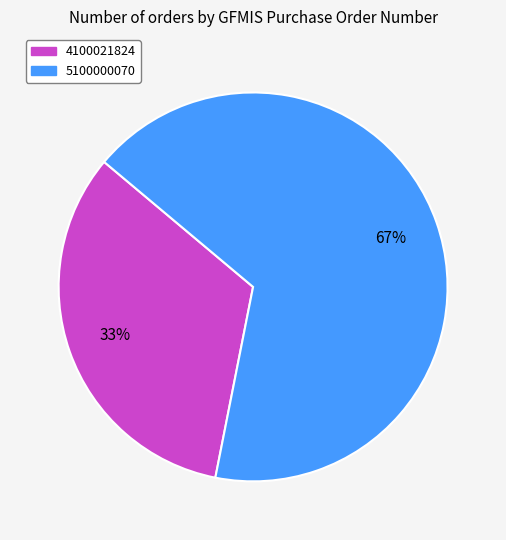

Rank the categories by value from highest to lowest.

5100000070, 4100021824